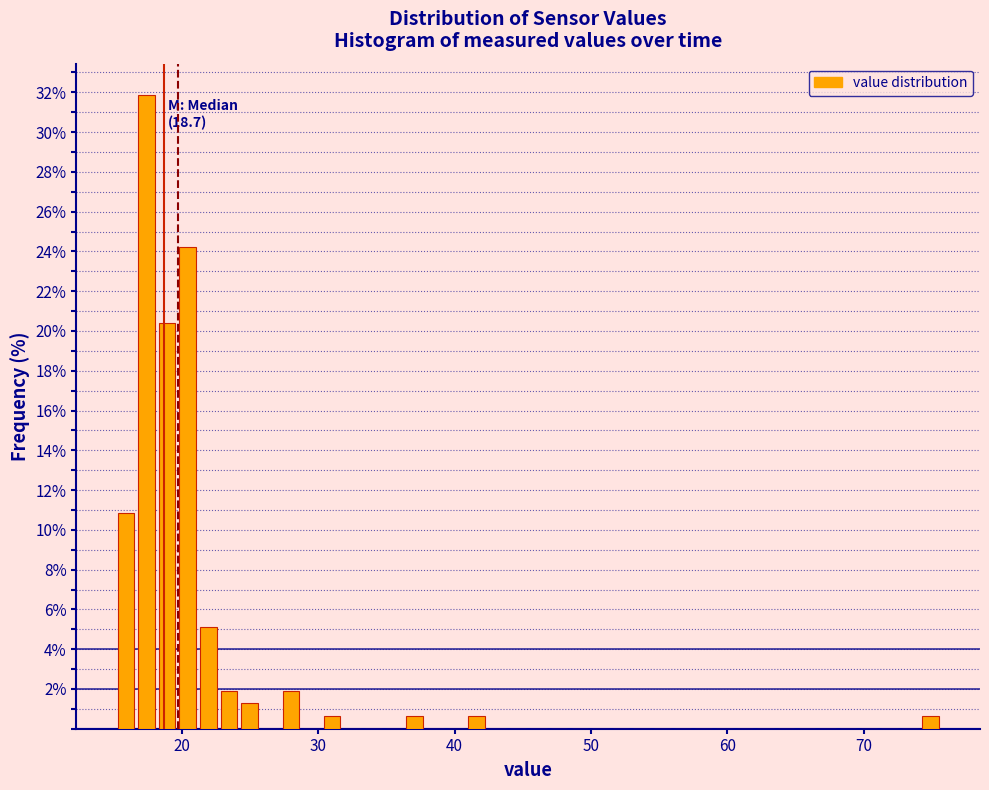

Read against the x-axis, roughly where is the centre of the tallest bar?

17